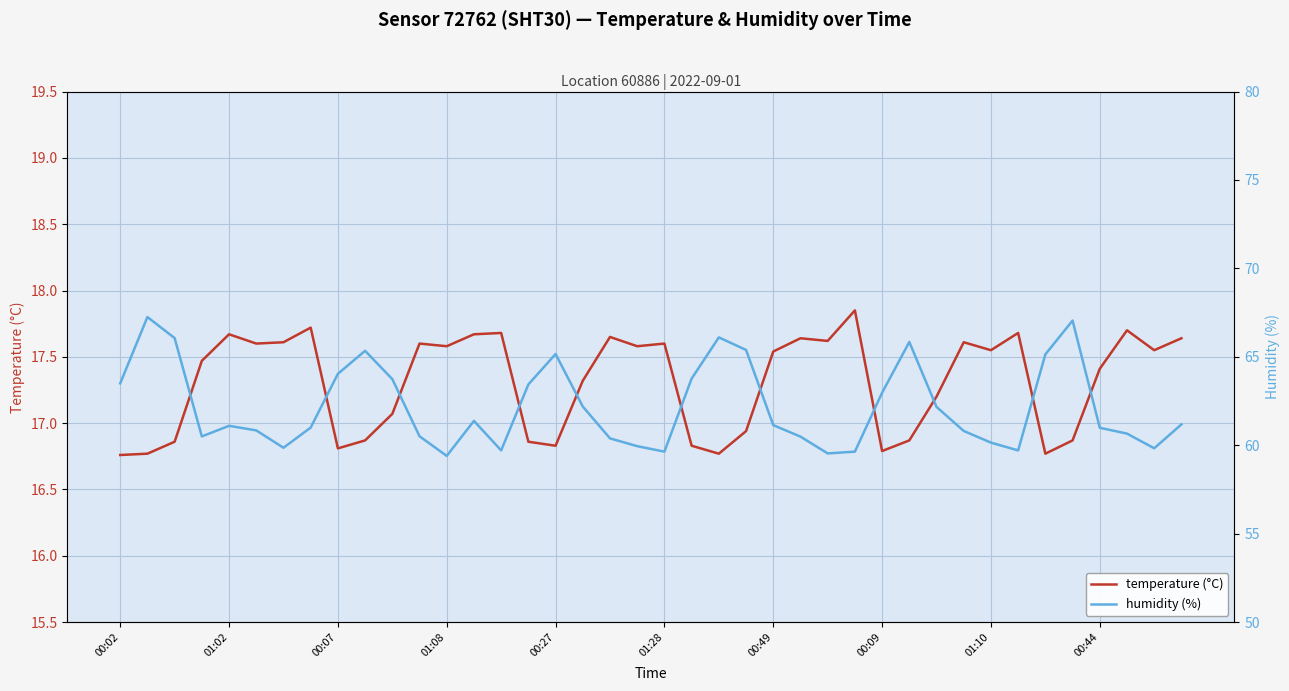

What is the difference between the second highest and minimum values in the temperature (°C) series?

1.0